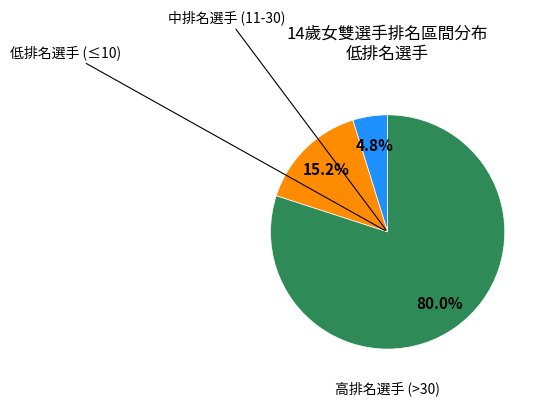

Is there a majority slice in this chart?

Yes